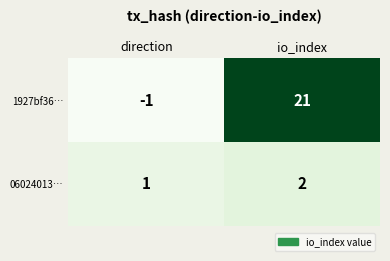

The 1927bf36… series shows 13 at io_index. True or false?

False